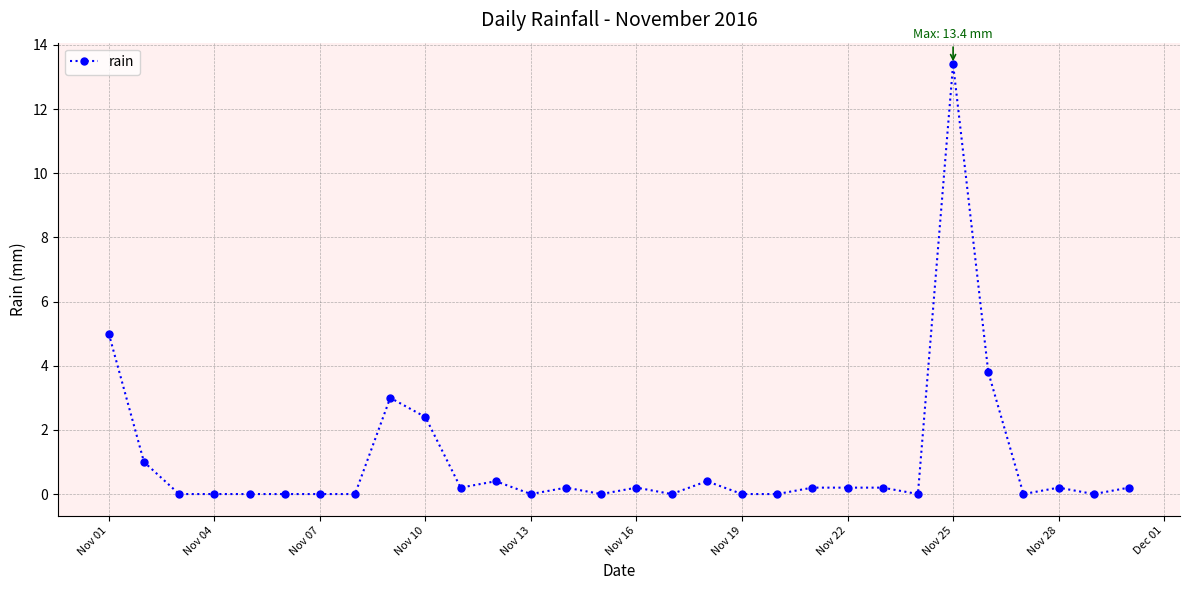

What is the maximum value shown in the chart?

13.4